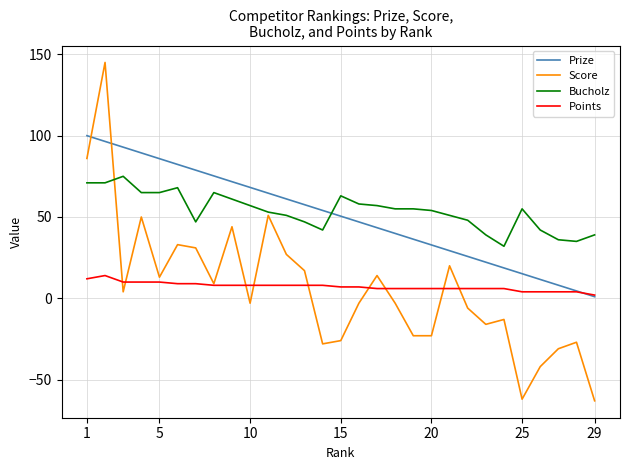

True or false: Bucholz and Points cross at least once.

False